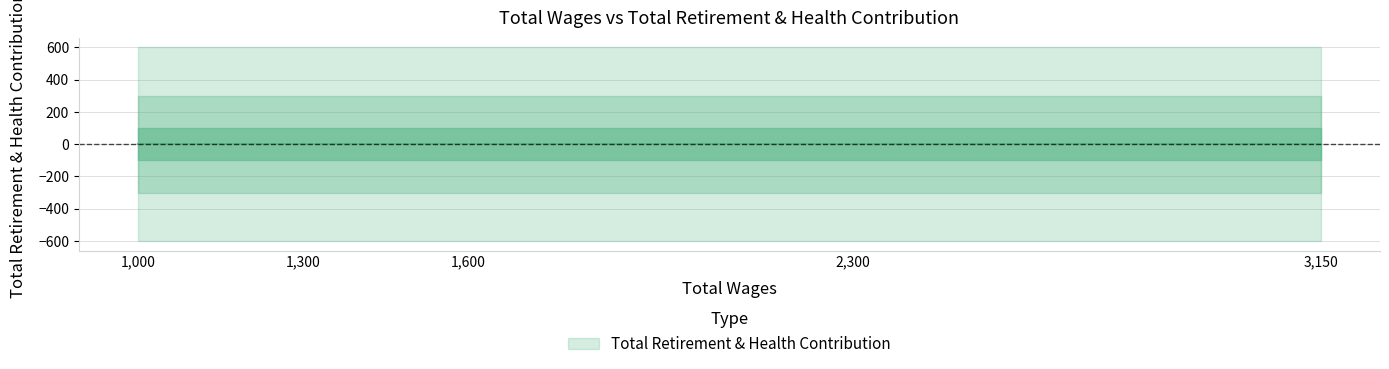

Which has a higher value, 2300.0 or 3150.0?

2300.0